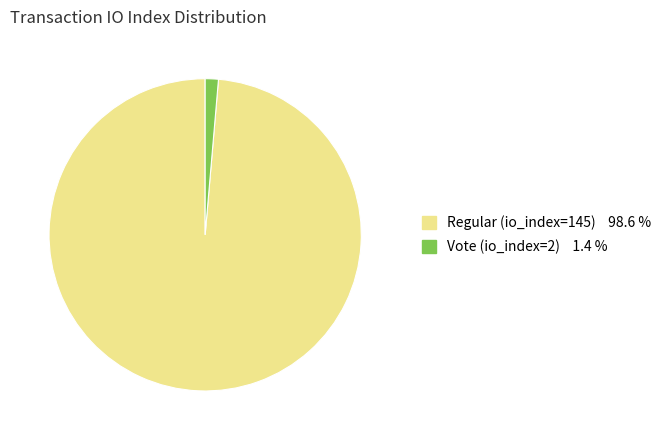

Combined, do Regular (io_index=145) and Vote (io_index=2) account for over 50%?

Yes